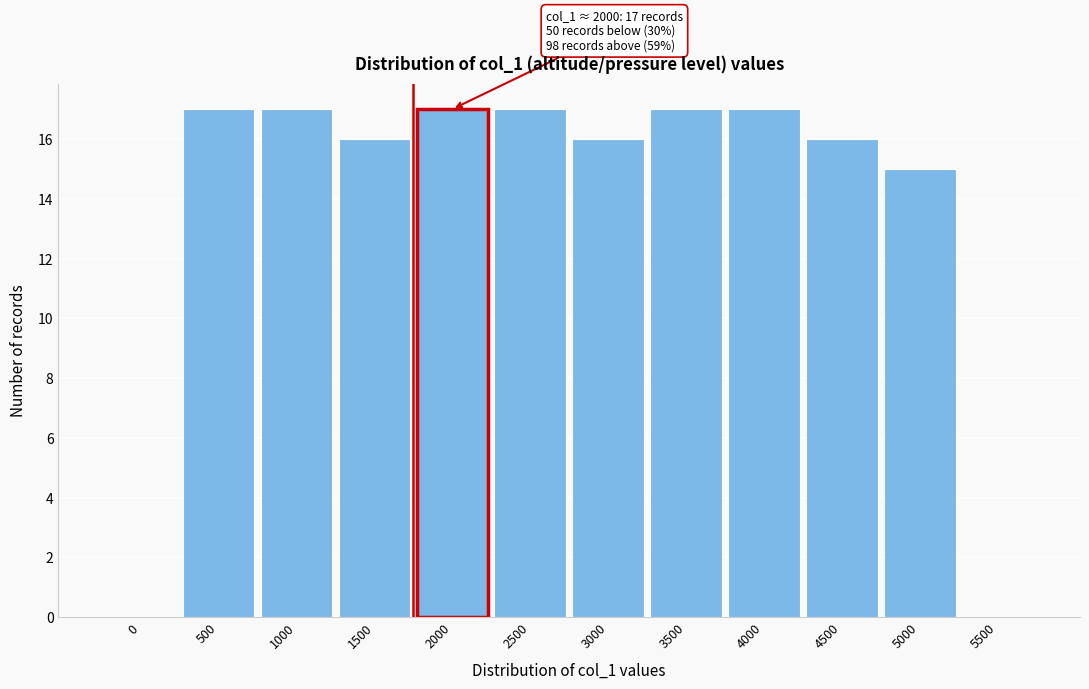

Reading left to right, list all the values displayed in this chart.

0=0	500=17	1000=17	1500=16	2000=17	2500=17	3000=16	3500=17	4000=17	4500=16	5000=15	5500=0